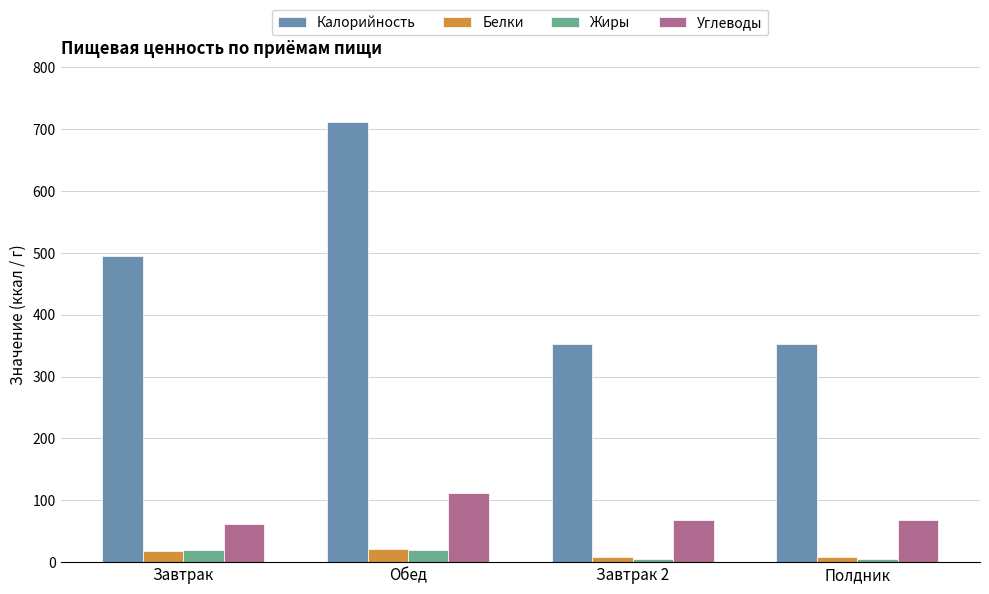

Which series has the largest total across all categories?

Калорийность